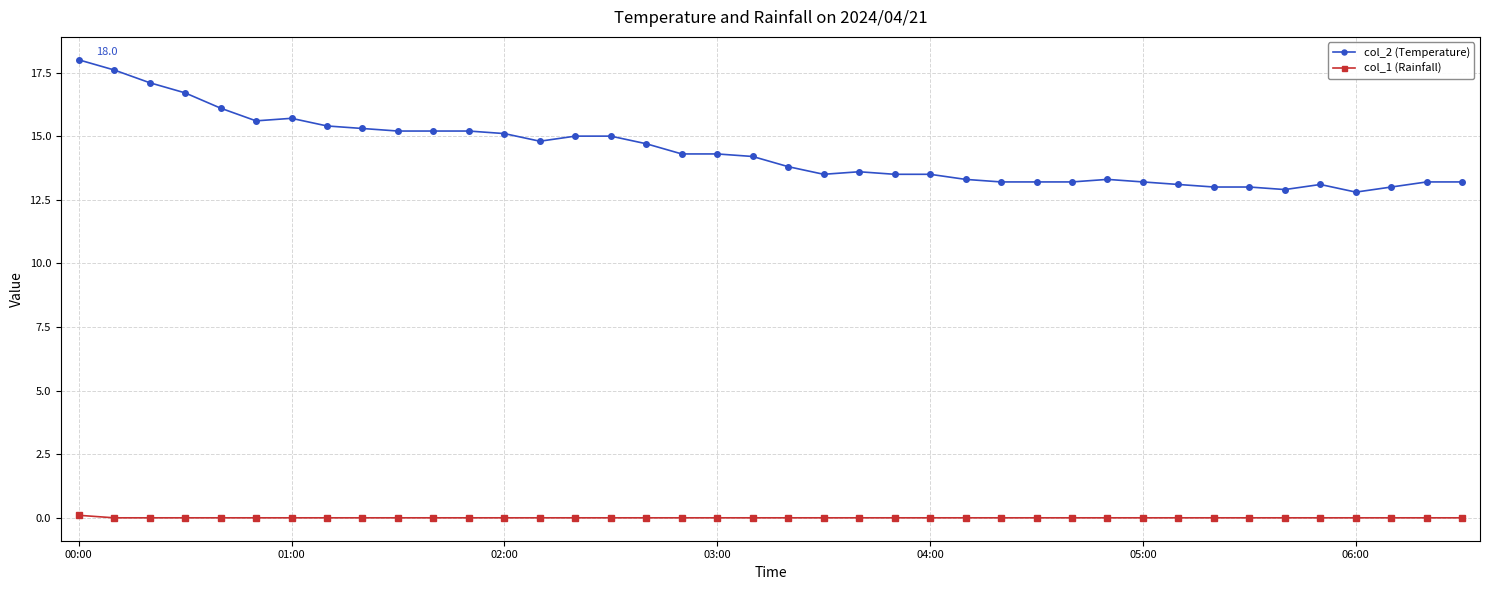

Which series has the largest range (max minus min)?

col_2 (Temperature)